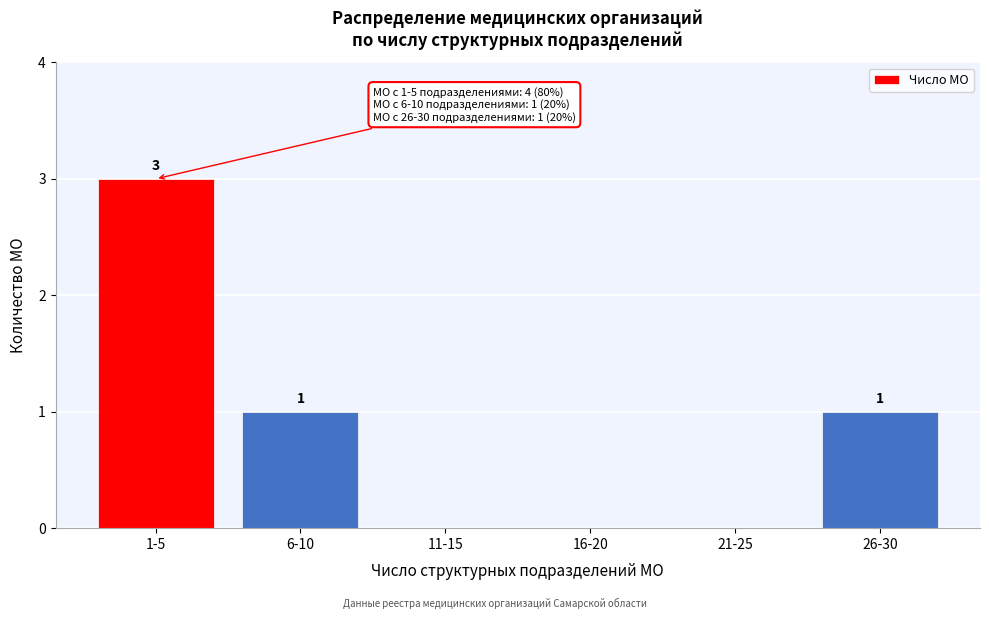

Reading right to left, transcribe all the data shown in this chart.

26-30=1	21-25=0	16-20=0	11-15=0	6-10=1	1-5=3